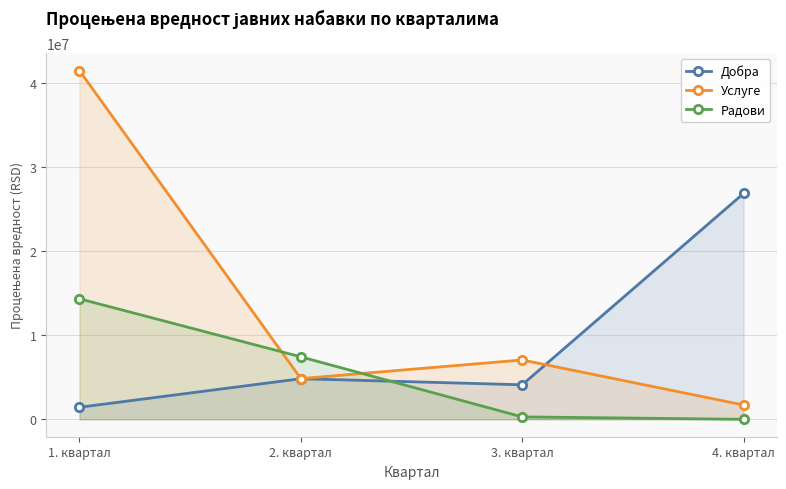

What is the difference between the second highest and minimum values in the Радови series?

7419674.0